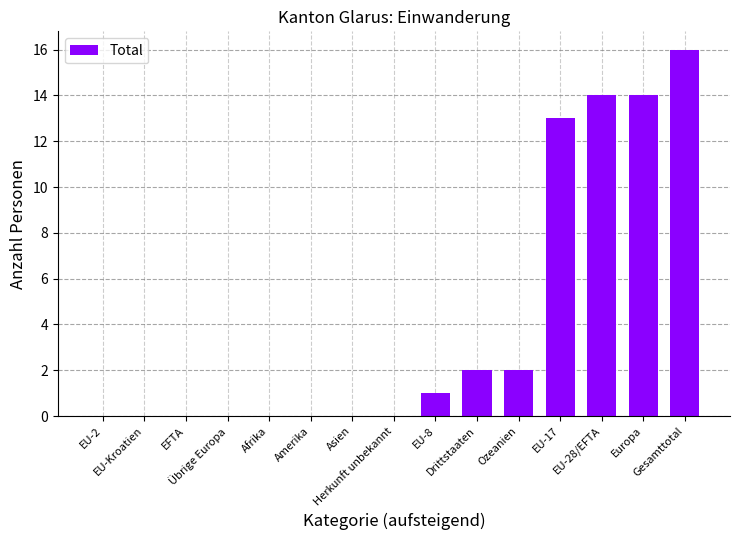

Reading right to left, transcribe all the data shown in this chart.

Gesamttotal=16	Europa=14	EU-28/EFTA=14	EU-17=13	Ozeanien=2	Drittstaaten=2	EU-8=1	Herkunft unbekannt=0	Asien=0	Amerika=0	Afrika=0	Übrige Europa=0	EFTA=0	EU-Kroatien=0	EU-2=0